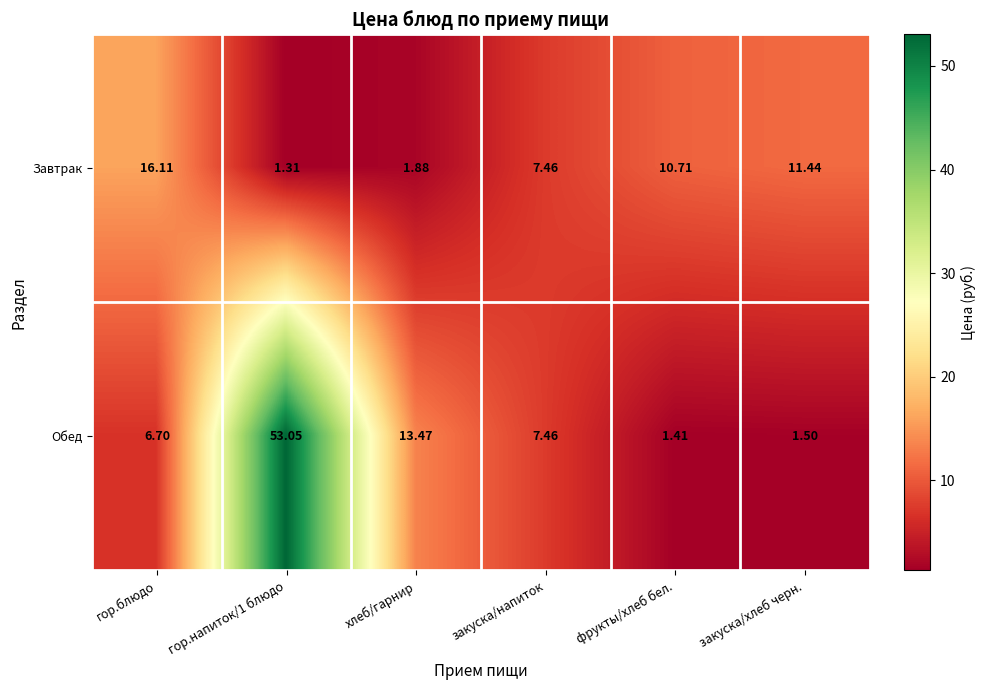

Which series has the widest spread of values?

Обед